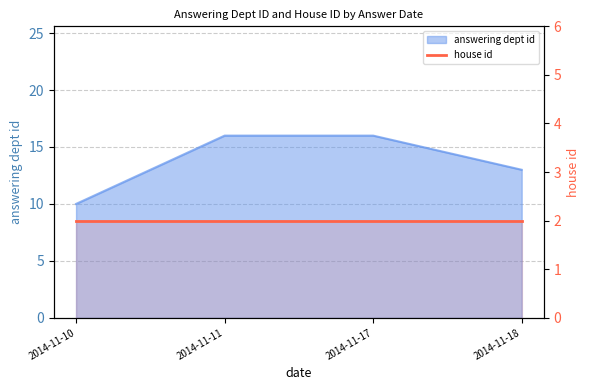

What is the value of the 2nd point from the left?

16